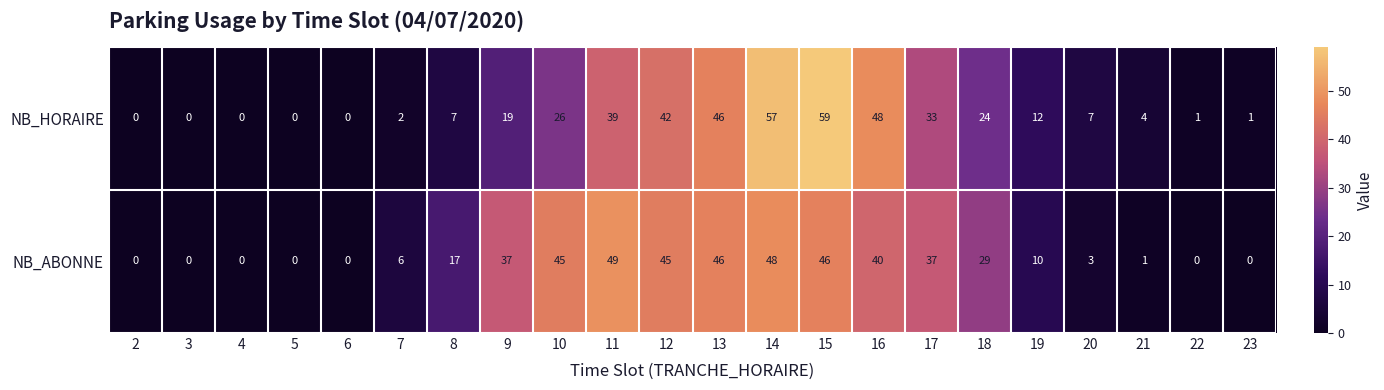

Which series has the largest total across all categories?

NB_ABONNE